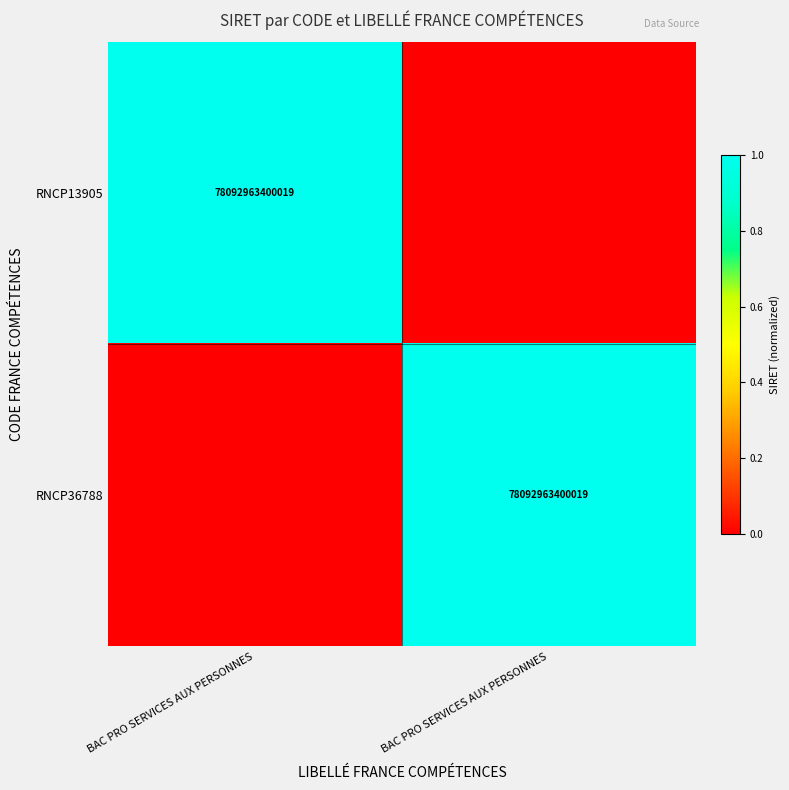

What is the difference between the RNCP13905 values at BAC PRO SERVICES AUX PERSONNES and BAC PRO SERVICES AUX PERSONNES?

1